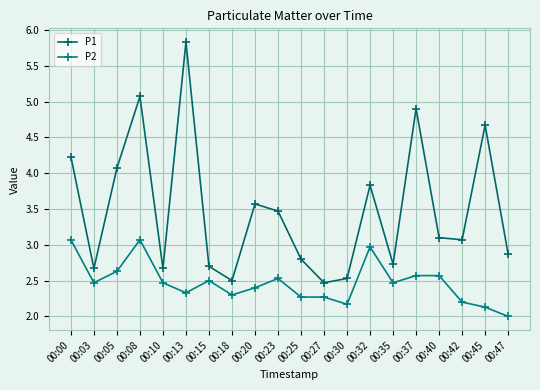

Read the P2 value at 00:32.

3.0